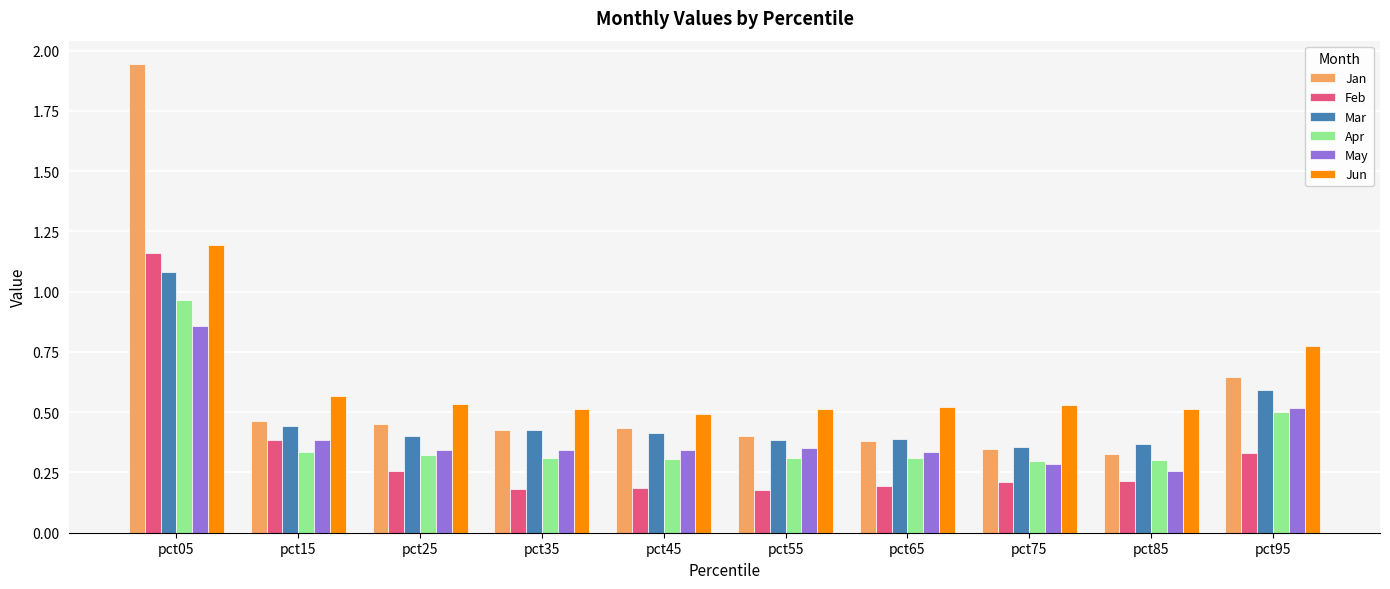

Are the bars grouped side by side (vs. stacked)?

Yes